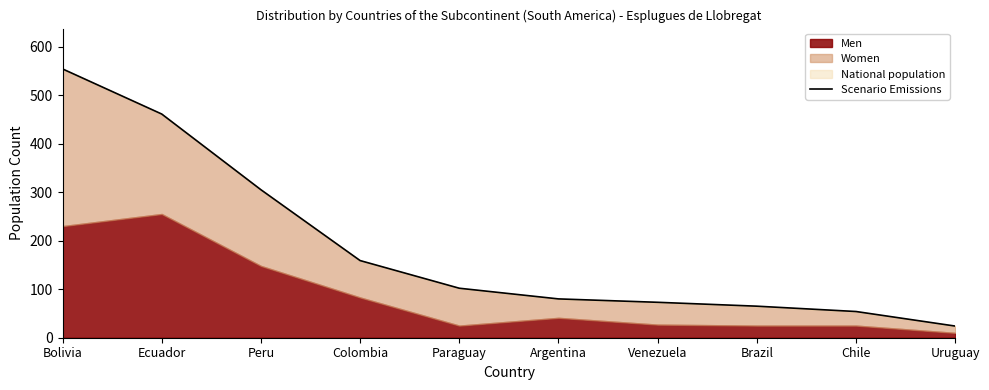

What is the sum of all values?

1877